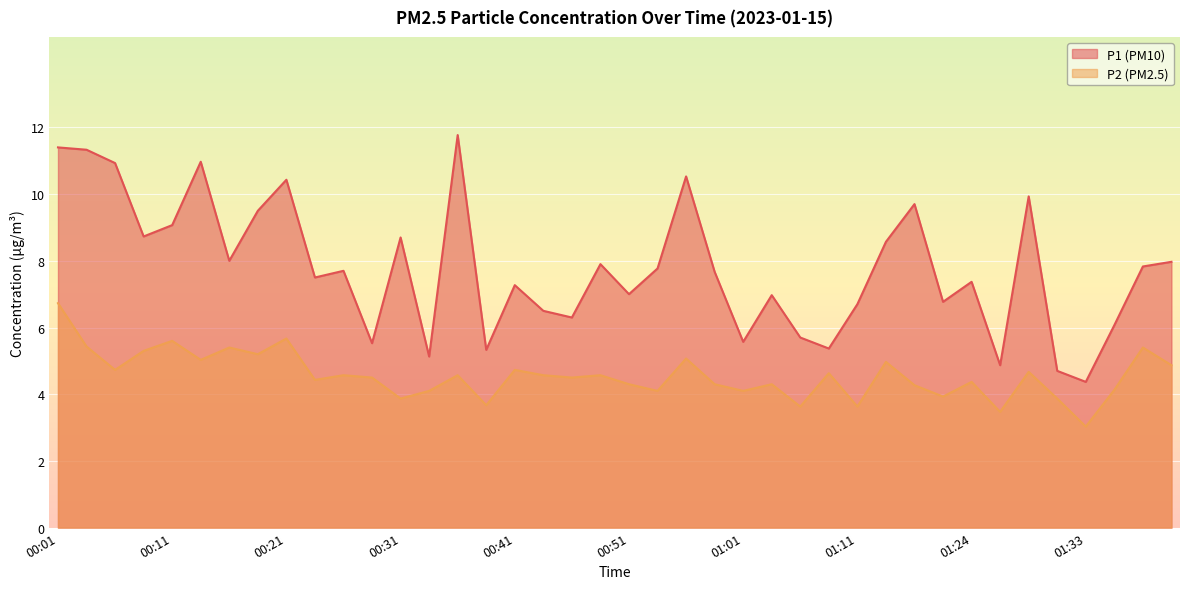

Which series has the largest total across all categories?

P1 (PM10)